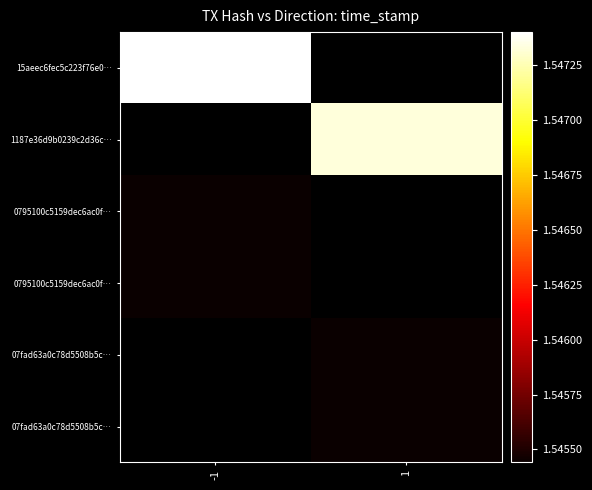

At how many categories does at least one series exceed 1545594254?

2